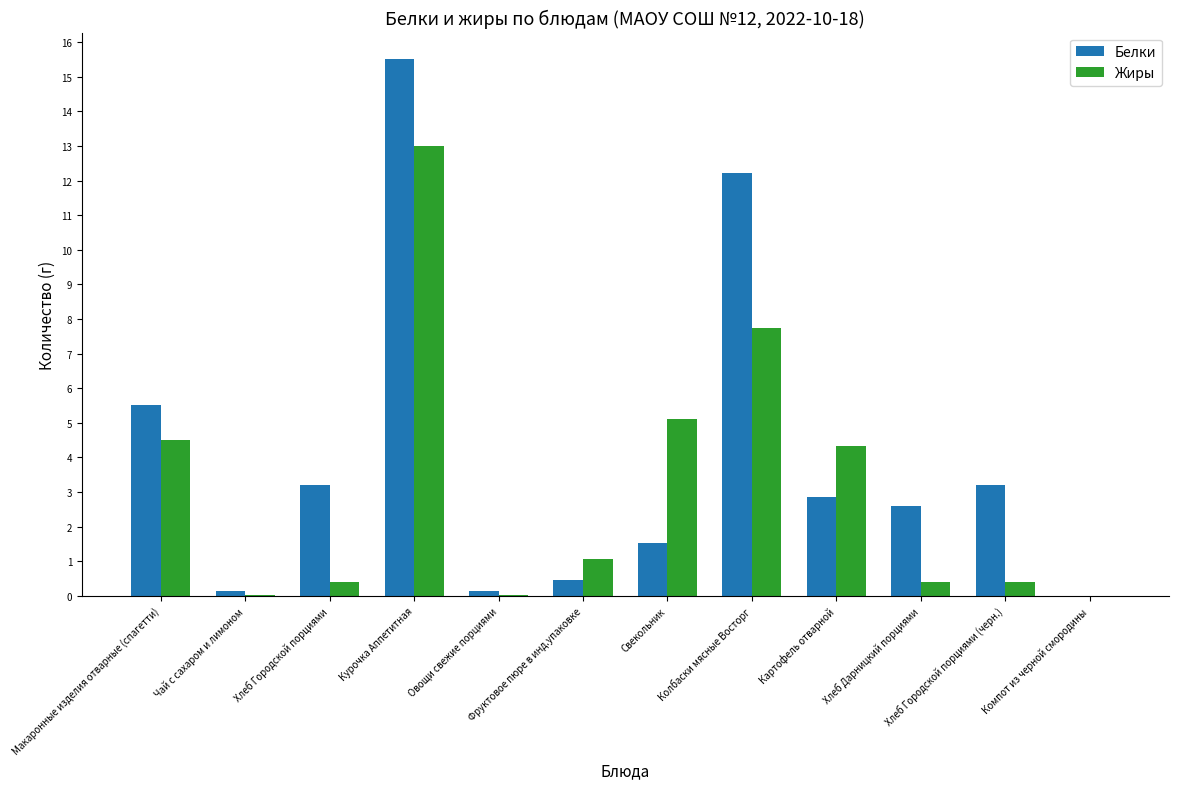

At which label is Белки closest to 7?

Макаронные изделия отварные (спагетти)